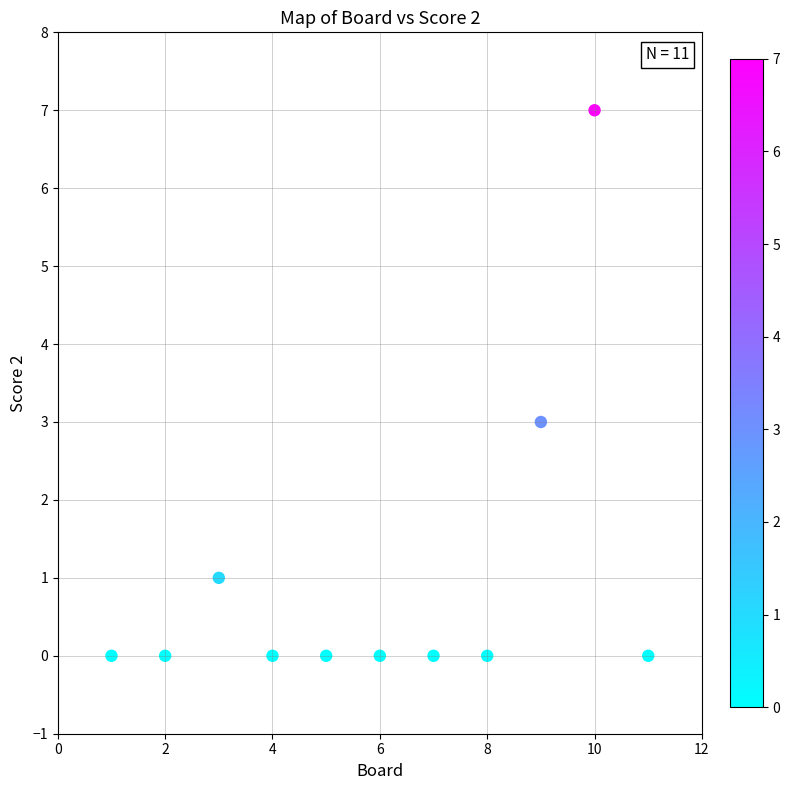

What is the range of X values (max minus min)?

10